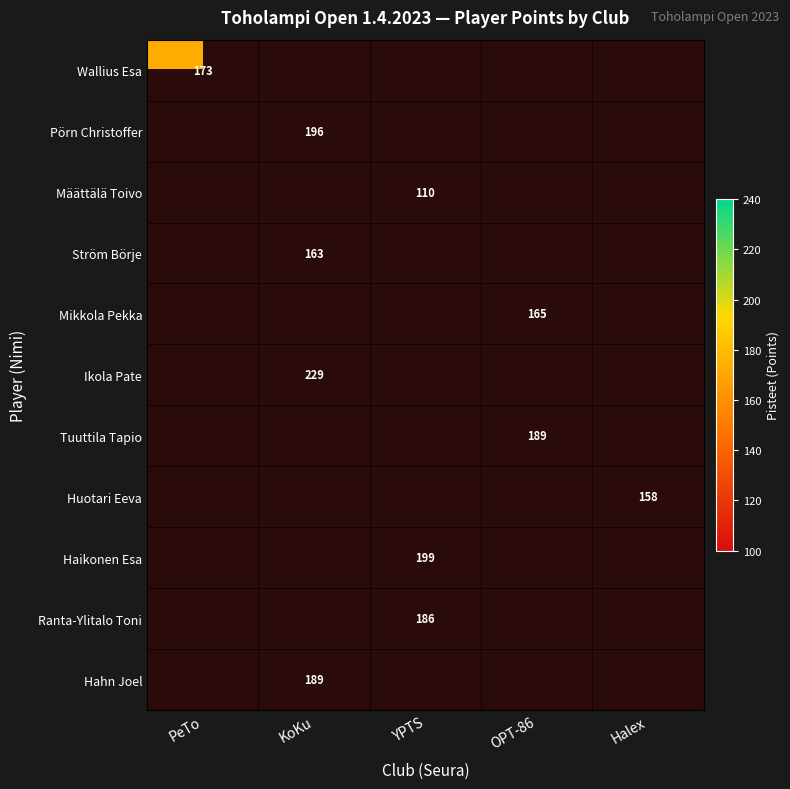

What is the maximum value shown in the chart?

229.0